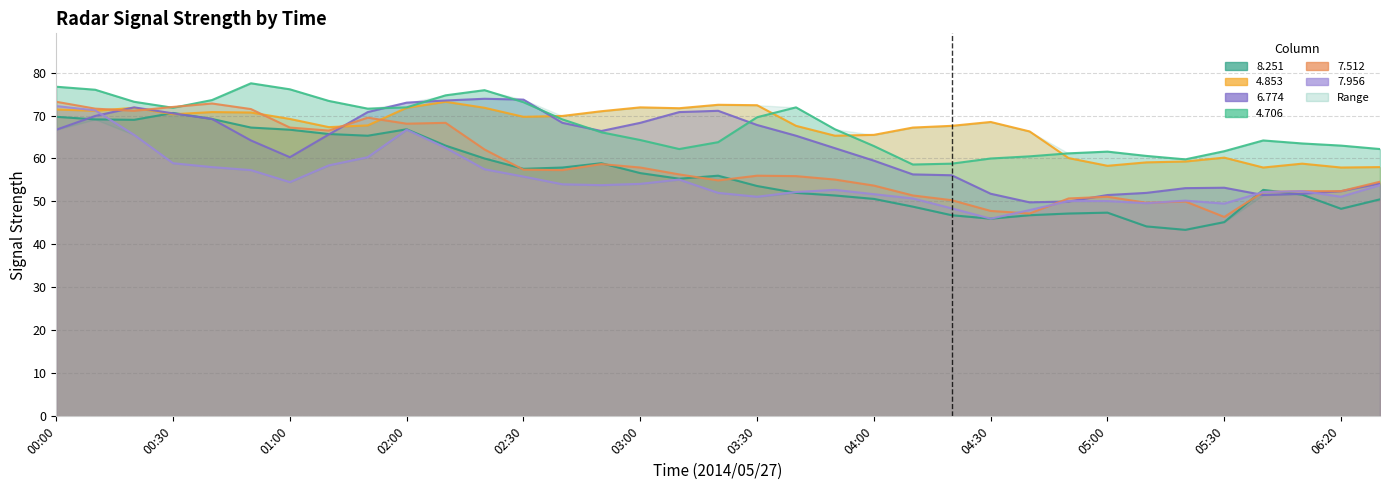

What is the average value of the   7.956 series?

55.1